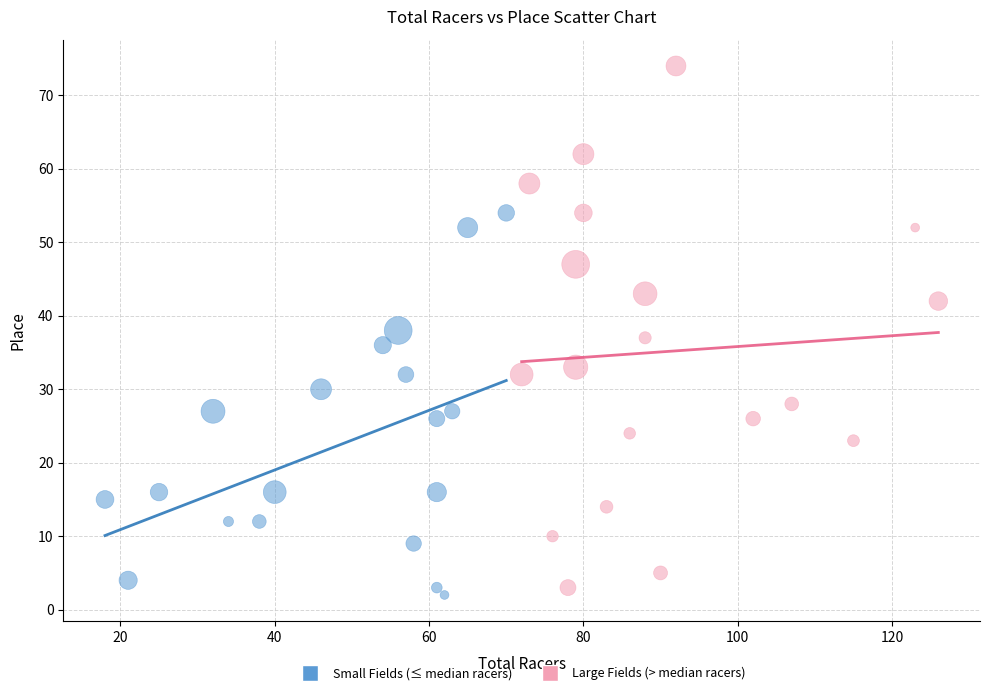

Which series has the widest spread of Y values?

Large Fields (> median racers)